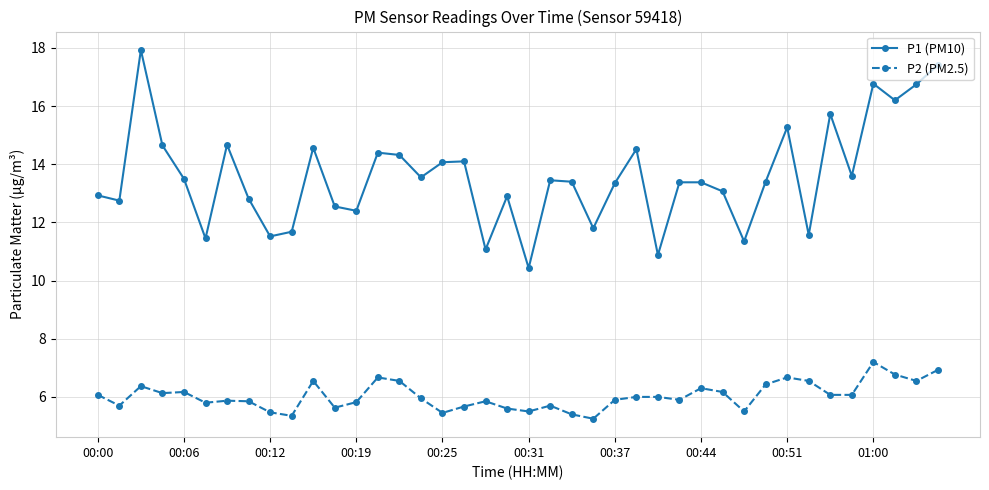

What is the value of the P1 (PM10) point at the 3rd from the left?

17.9